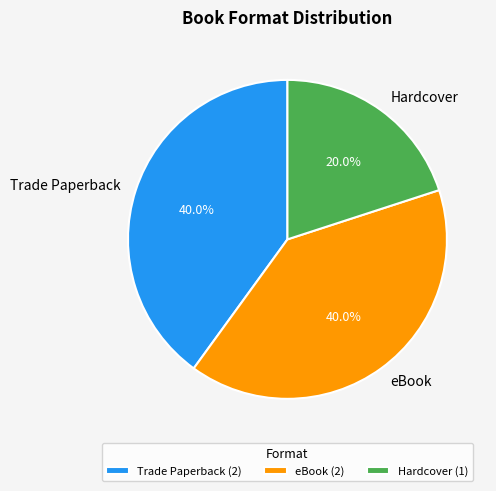

Between Trade Paperback and Hardcover, which is larger?

Trade Paperback